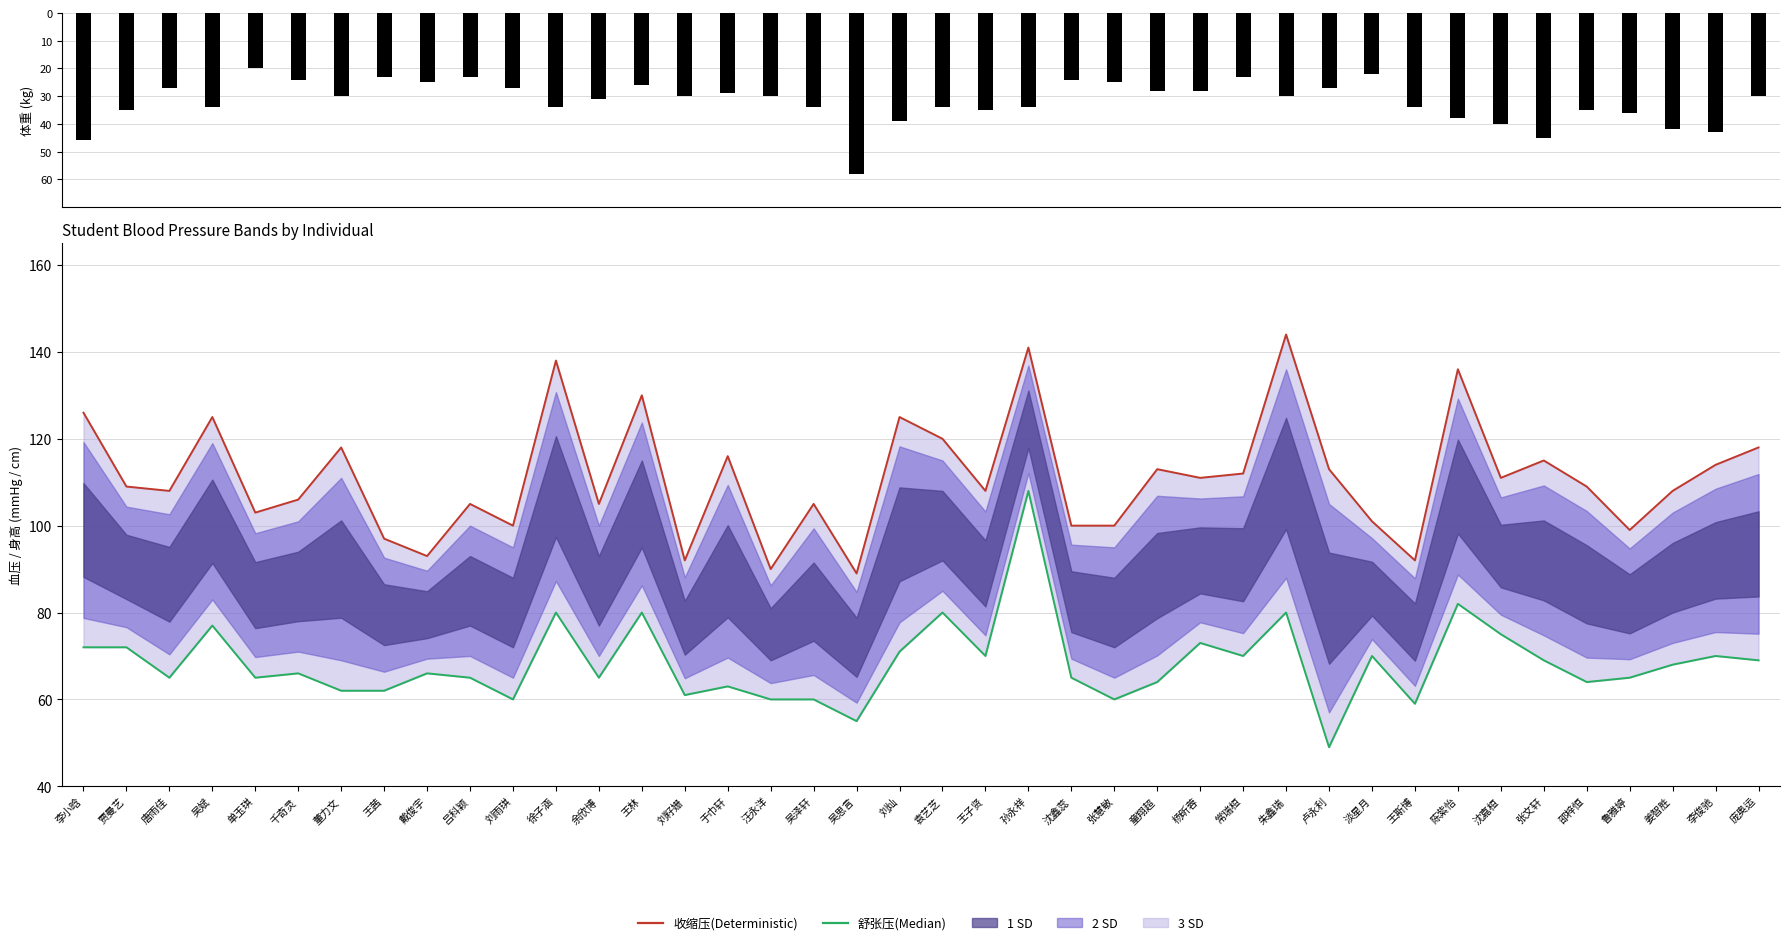

Reading left to right, extract all data points from this chart.

收缩压(*): 126	109	108	125	103	106	118	97	93	105	100	138	105	130	92	116	90	105	89	125	120	108	141	100	100	113	111	112	144	113	101	92	136	111	115	109	99	108	114	118
舒张压(*): 72	72	65	77	65	66	62	62	66	65	60	80	65	80	61	63	60	60	55	71	80	70	108	65	60	64	73	70	80	49	70	59	82	75	69	64	65	68	70	69